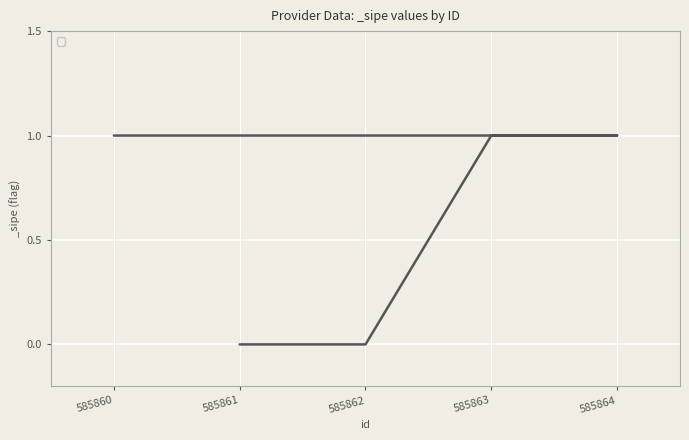

Count the values in the range 0 to 1.

5